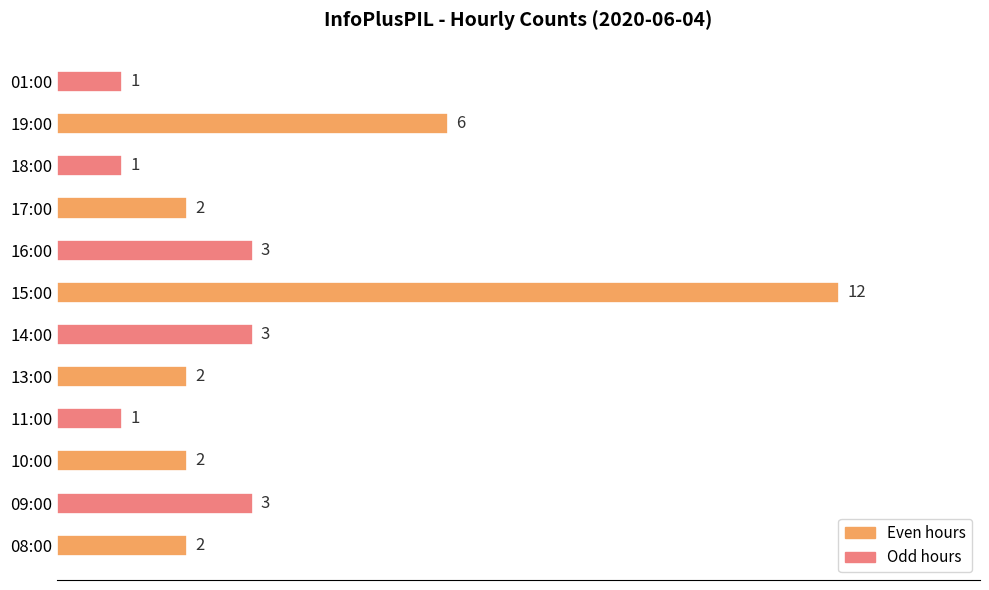

What is the difference between the maximum and second lowest values?

11